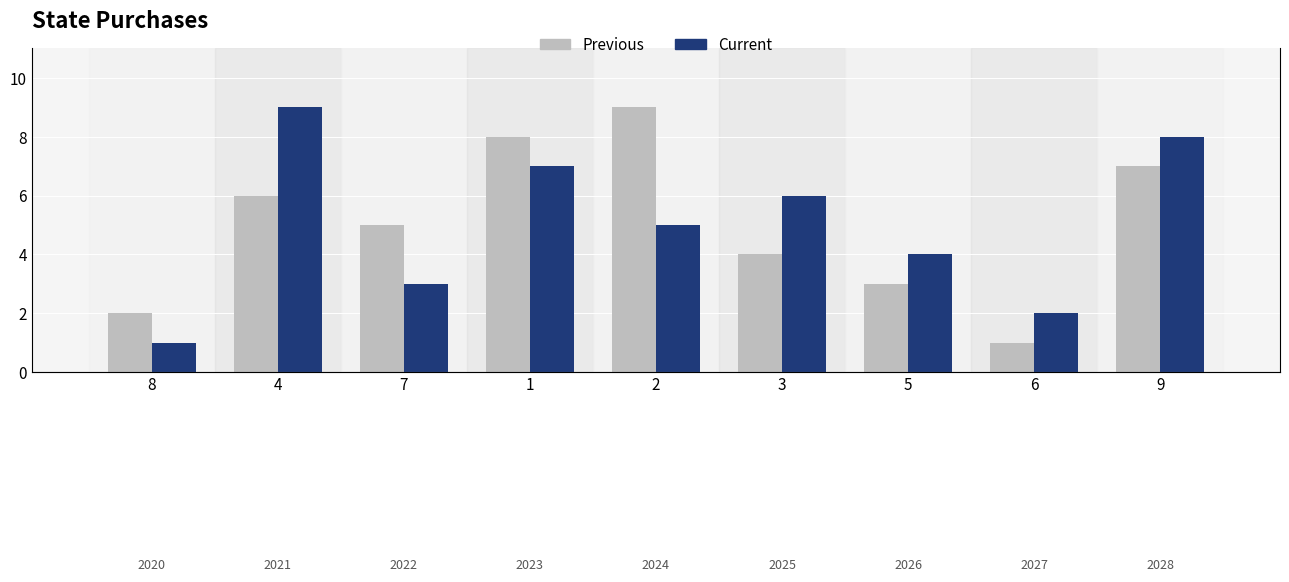

What is the average value of the Current series?

5